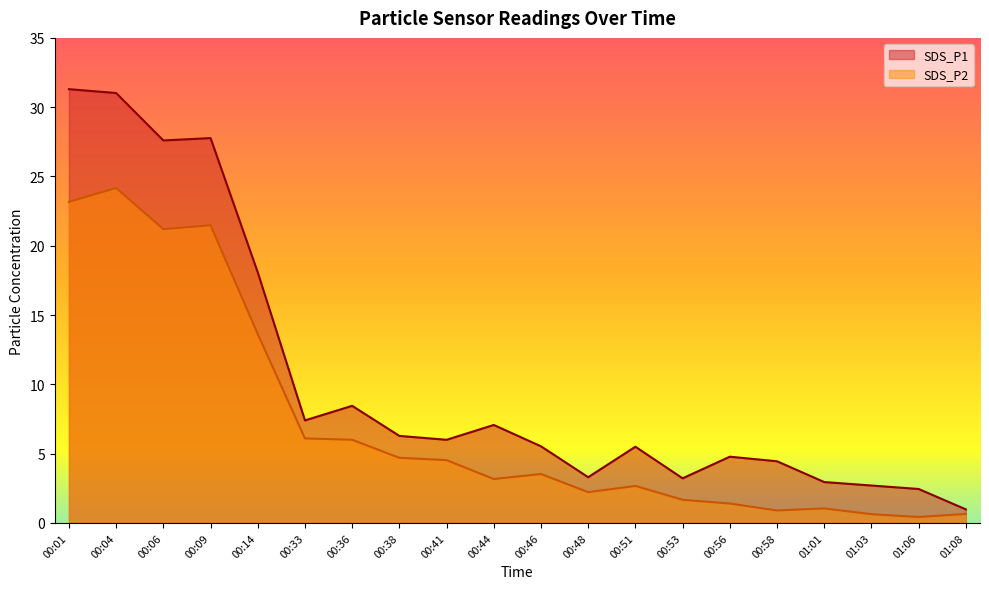

Rank the categories by SDS_P2 value from lowest to highest.

01:06, 01:03, 01:08, 00:58, 01:01, 00:56, 00:53, 00:48, 00:51, 00:44, 00:46, 00:41, 00:38, 00:36, 00:33, 00:14, 00:06, 00:09, 00:01, 00:04